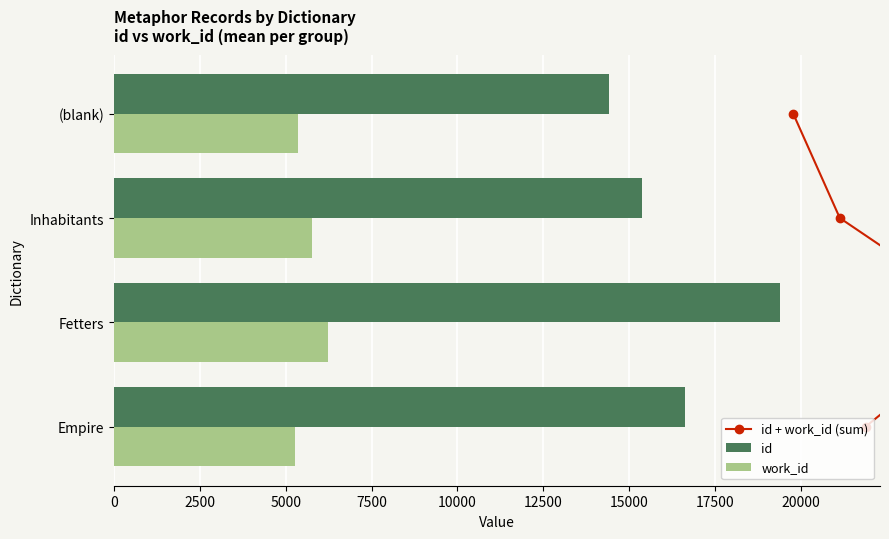

Which series has the largest range (max minus min)?

id